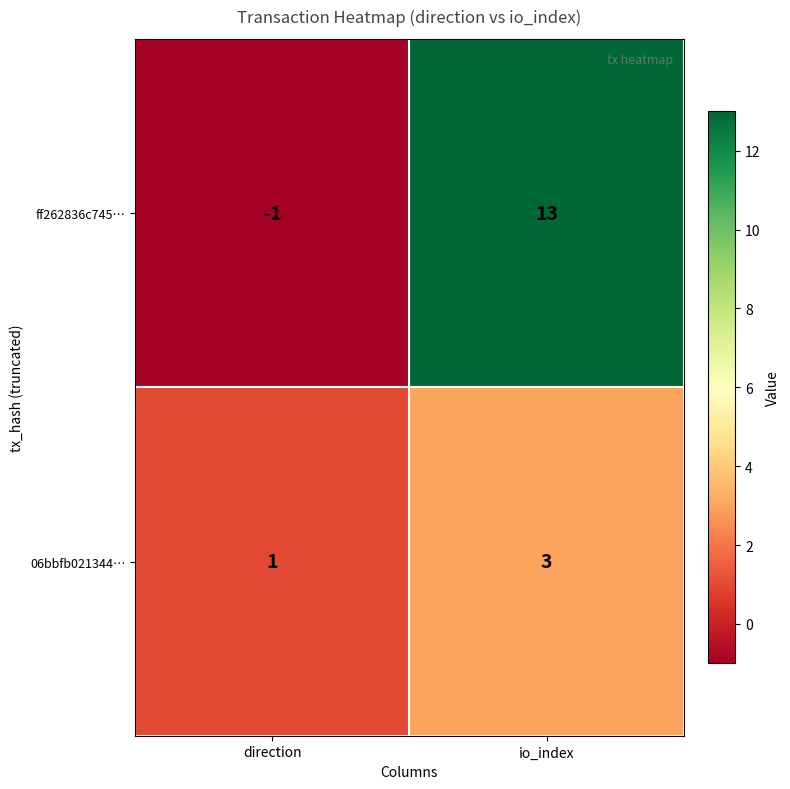

What is the difference between the highest and lowest values at direction?

2